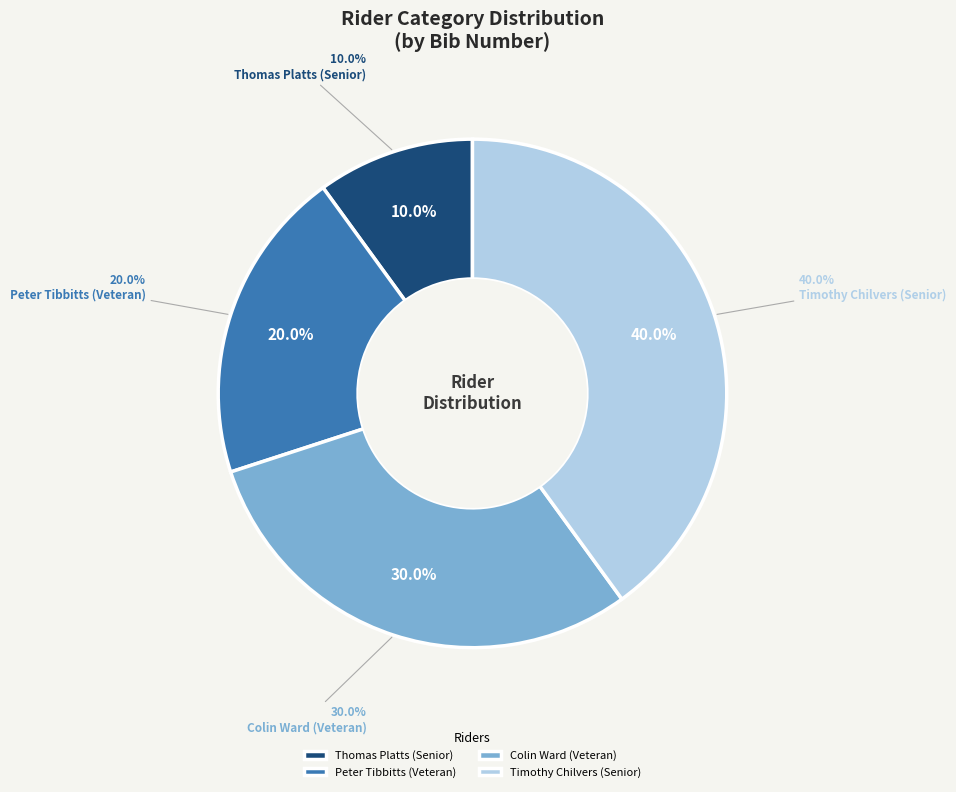

True or false: Peter Tibbitts (Veteran) accounts for 20% of the total.

True